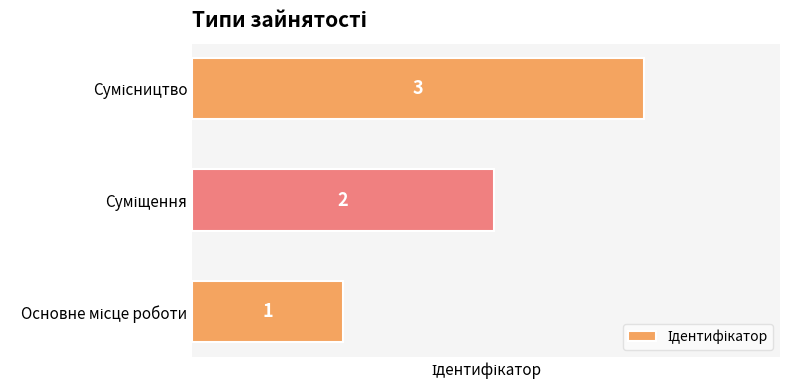

What is the sum of all values?

6